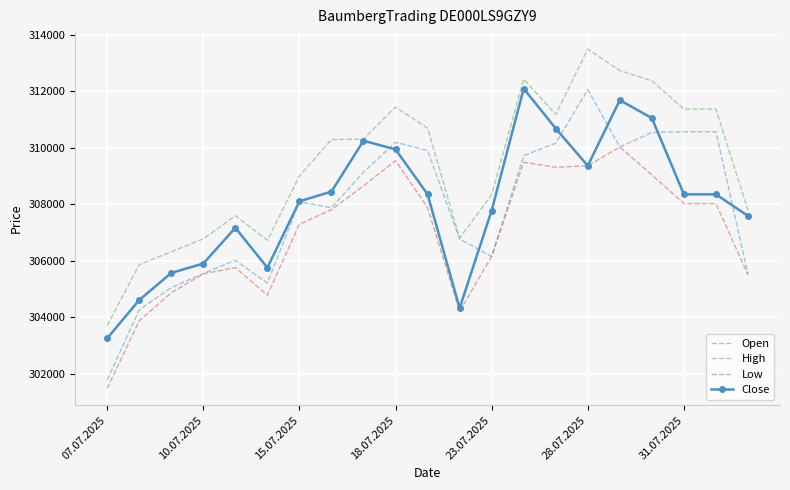

True or false: Low and High intersect in this chart.

False